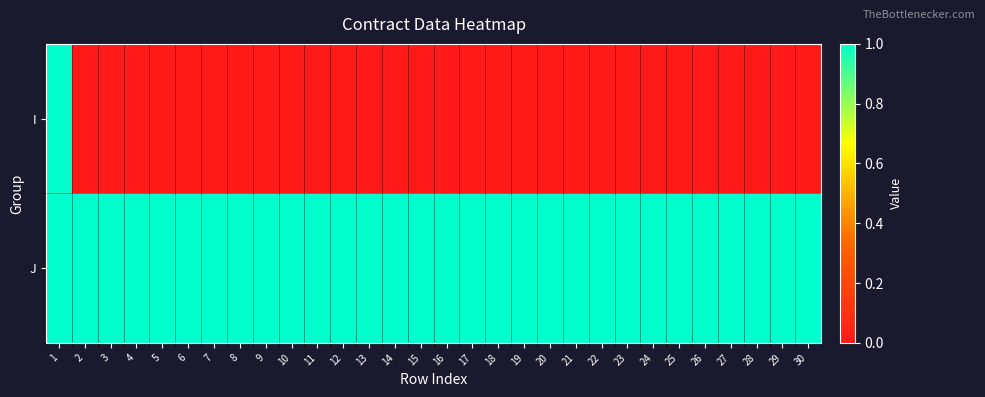

Which series has the widest spread of values?

I